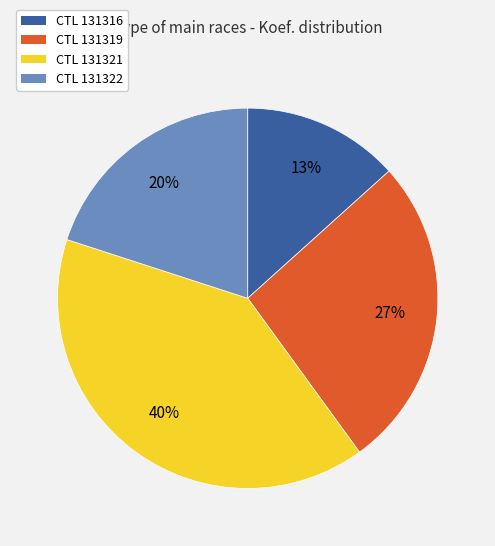

Between CTL 131322 and CTL 131321, which is larger?

CTL 131321